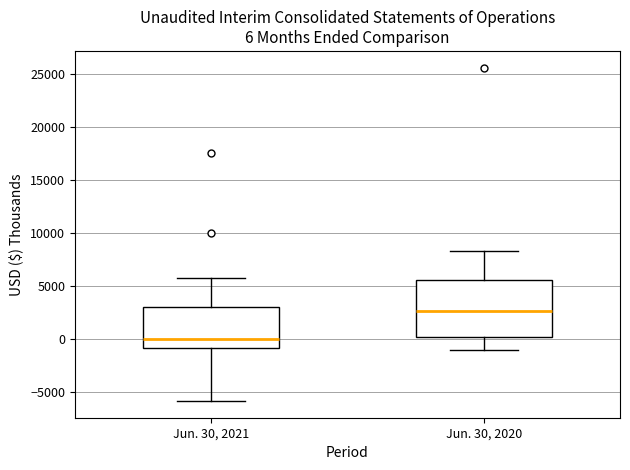

Which box is the tallest, from its lower edge to its upper edge?

Jun. 30, 2020